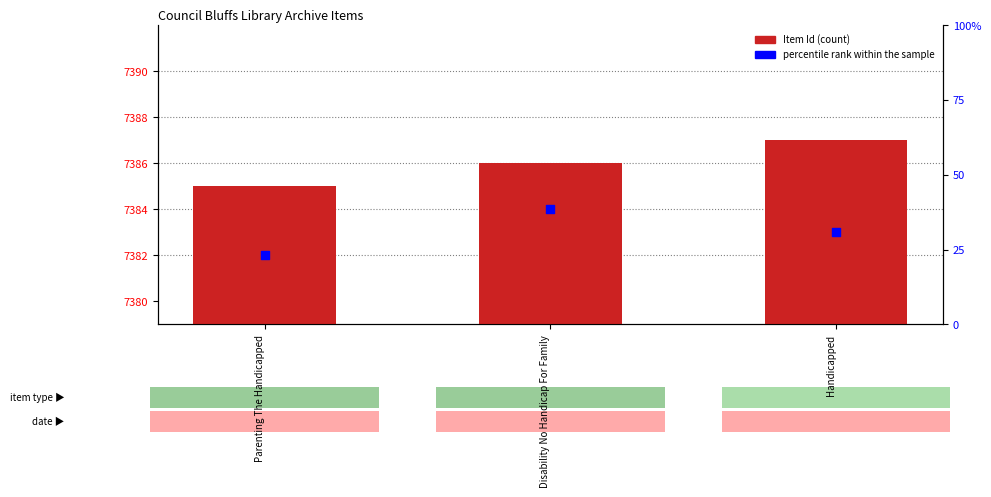

Which series has the widest spread of Y values?

Item Id